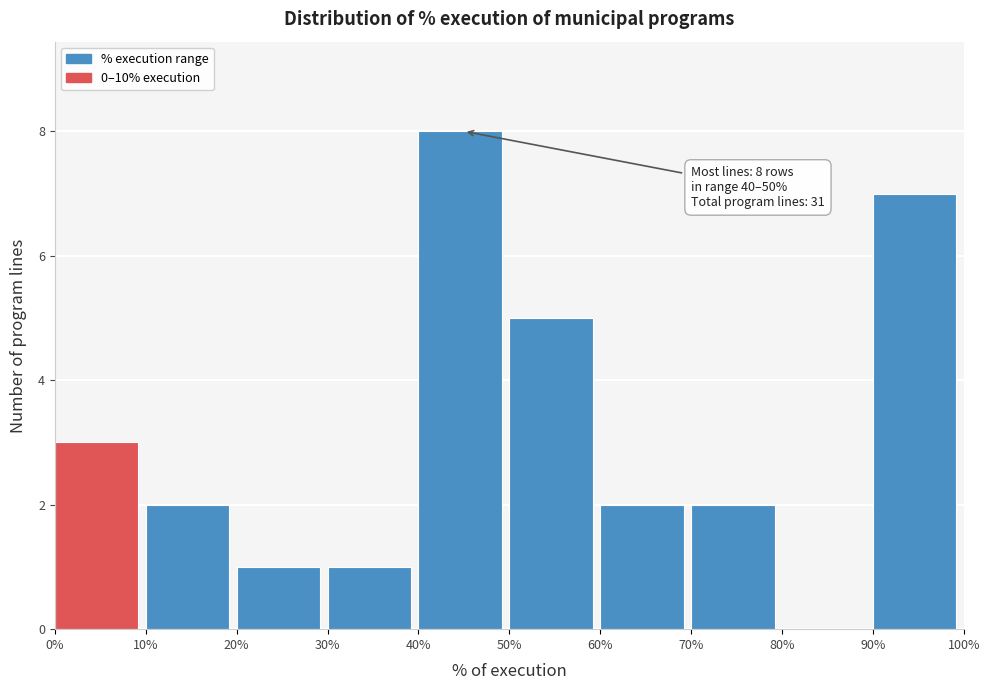

Which range on the x-axis has the tallest bar?

40% to 50%